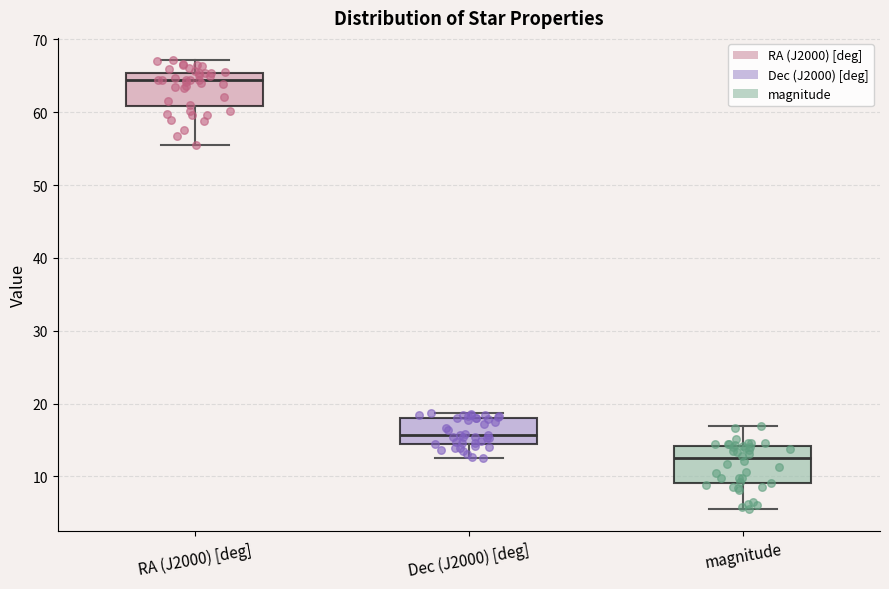

Reading left to right, transcribe this box plot: for each box, give where its median line is, the range the box spans, and where its two whiskers end, as read against the y-axis. The values are not printed on the chart, so give them approximately, as read against the axis.

RA (J2000) [deg]: median 64, box 61 to 65, whiskers 56 to 67
Dec (J2000) [deg]: median 16, box 15 to 18, whiskers 12 to 19
magnitude: median 12, box 9 to 14, whiskers 6 to 17